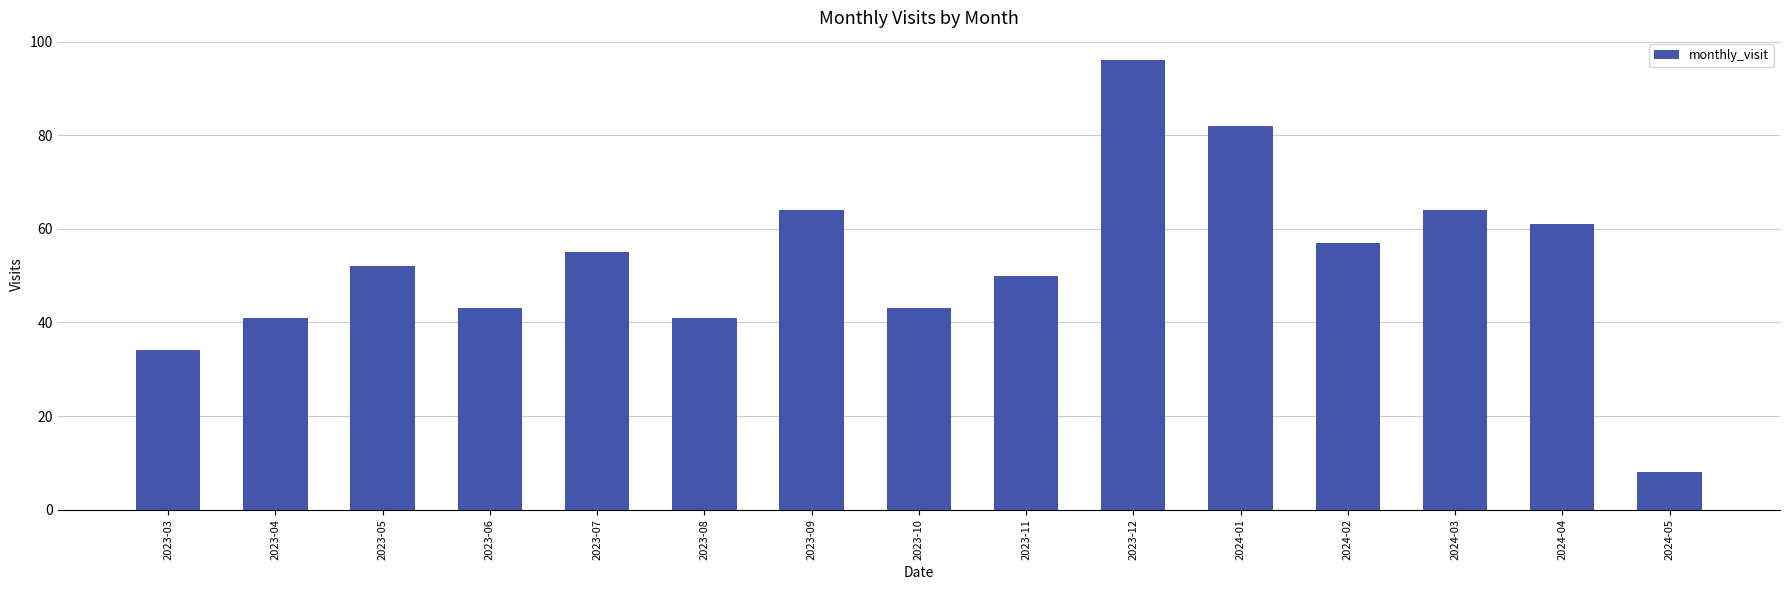

Reading left to right, what are all the values shown in this chart?

2023-03=34	2023-04=41	2023-05=52	2023-06=43	2023-07=55	2023-08=41	2023-09=64	2023-10=43	2023-11=50	2023-12=96	2024-01=82	2024-02=57	2024-03=64	2024-04=61	2024-05=8